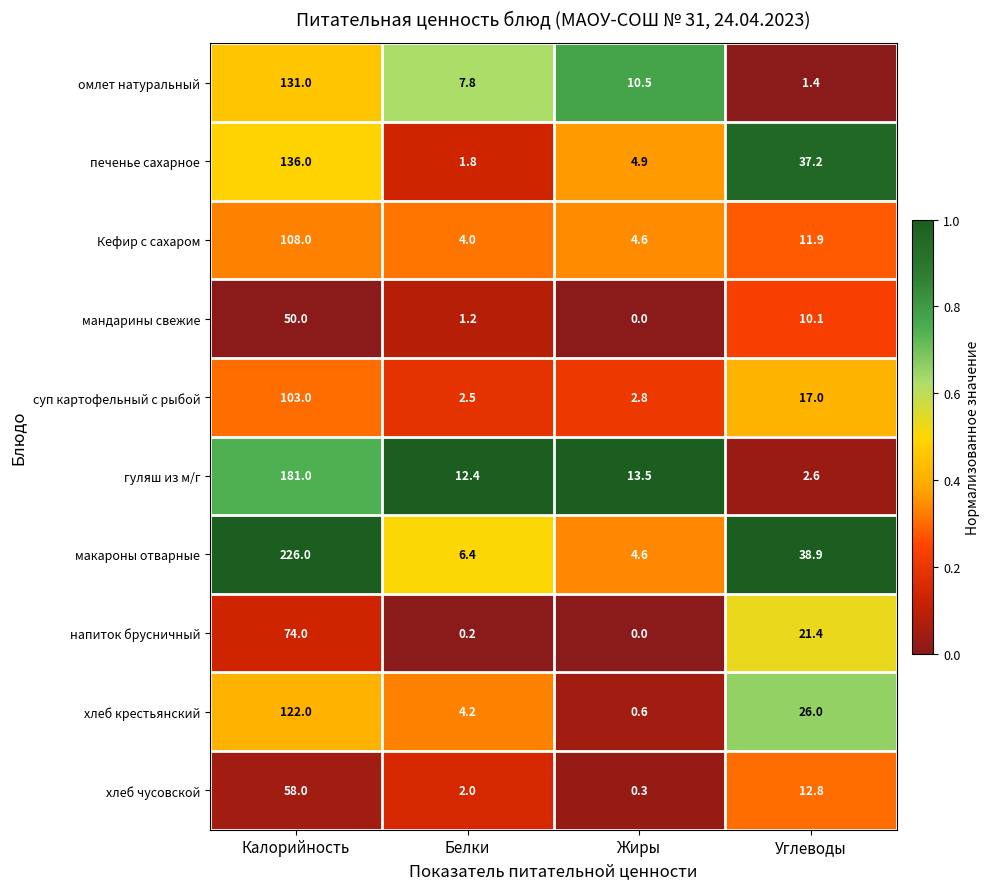

What is the difference between the maximum and minimum values in the омлет натуральный series?

129.6